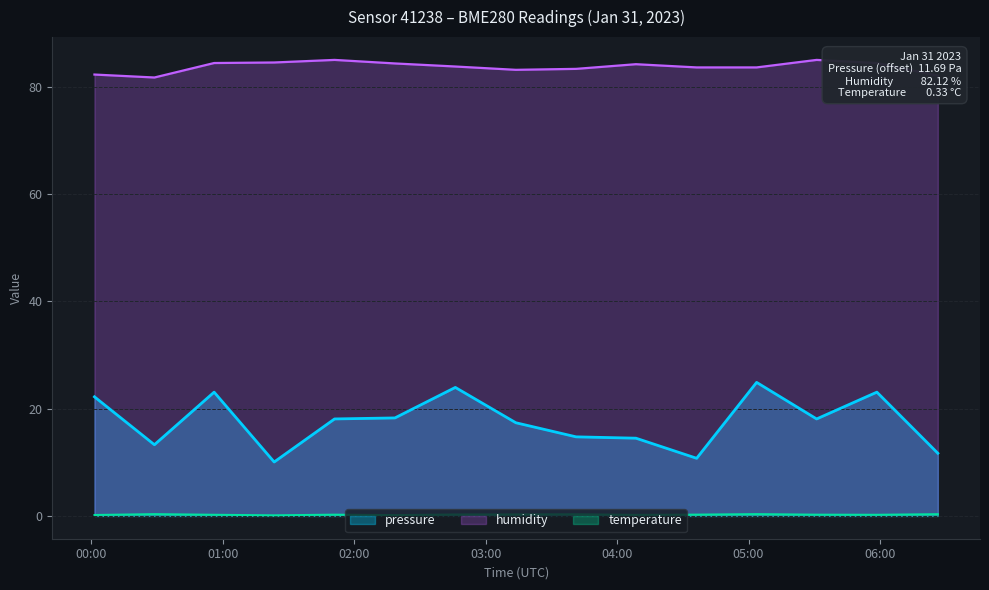

What are all the series names shown in the legend?

pressure, humidity, temperature